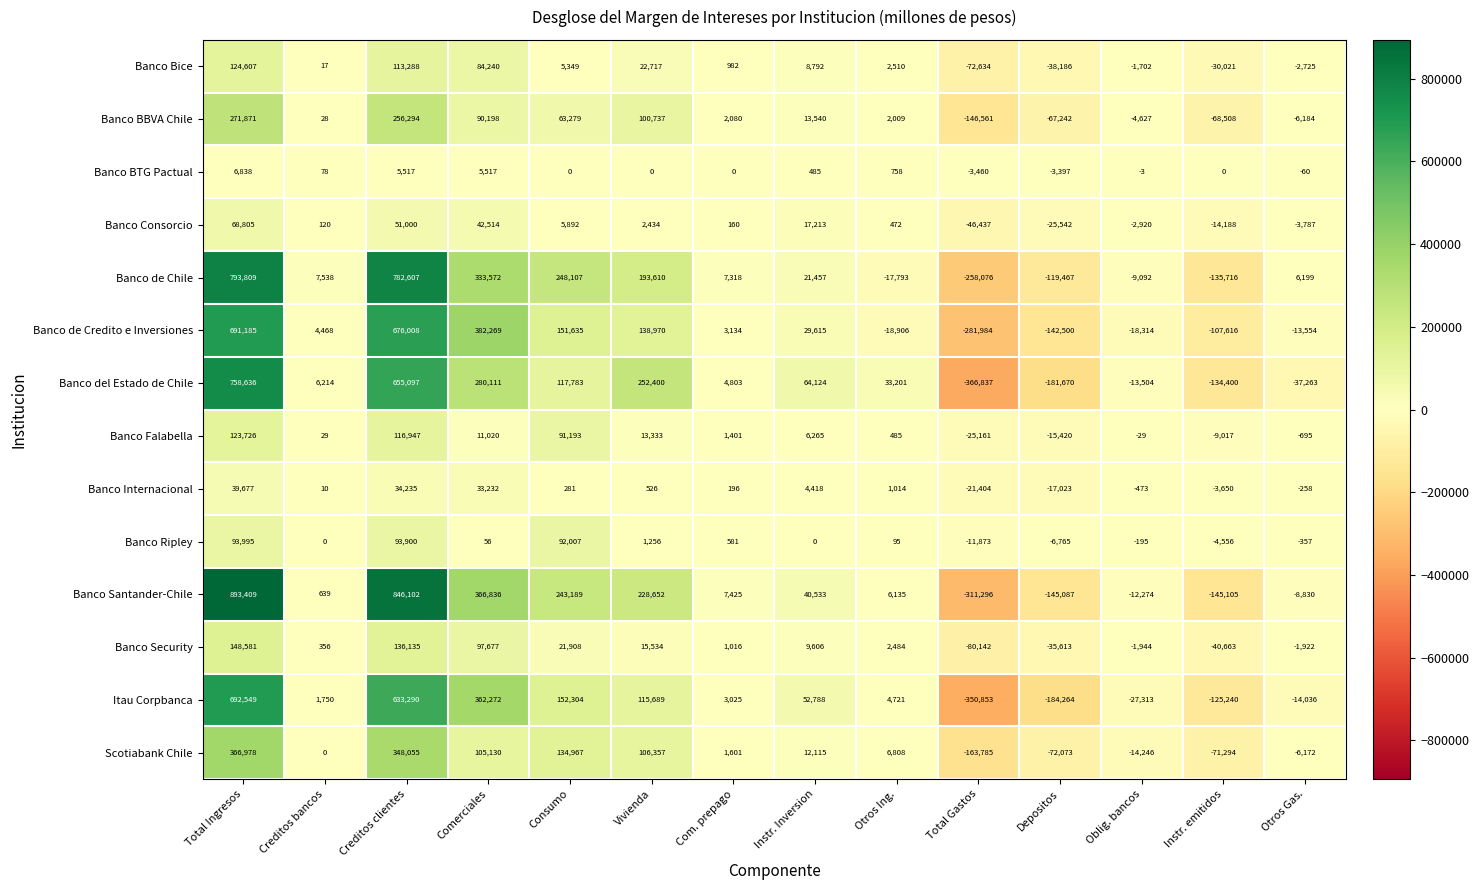

Between Vivienda and Instr. emitidos, which series saw the biggest shift?

Banco del Estado de Chile